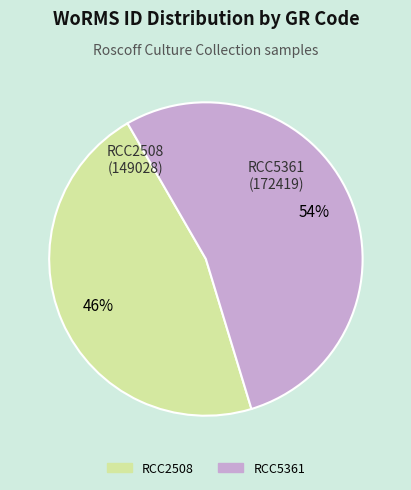

True or false: RCC5361 accounts for 54% of the total.

True